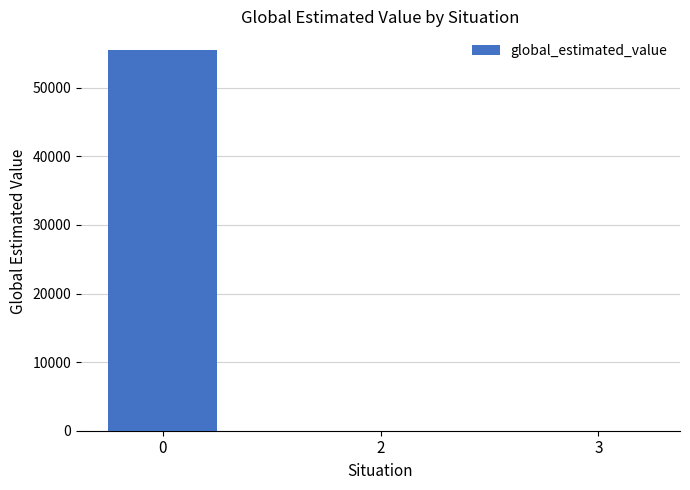

Are the bars horizontal?

No